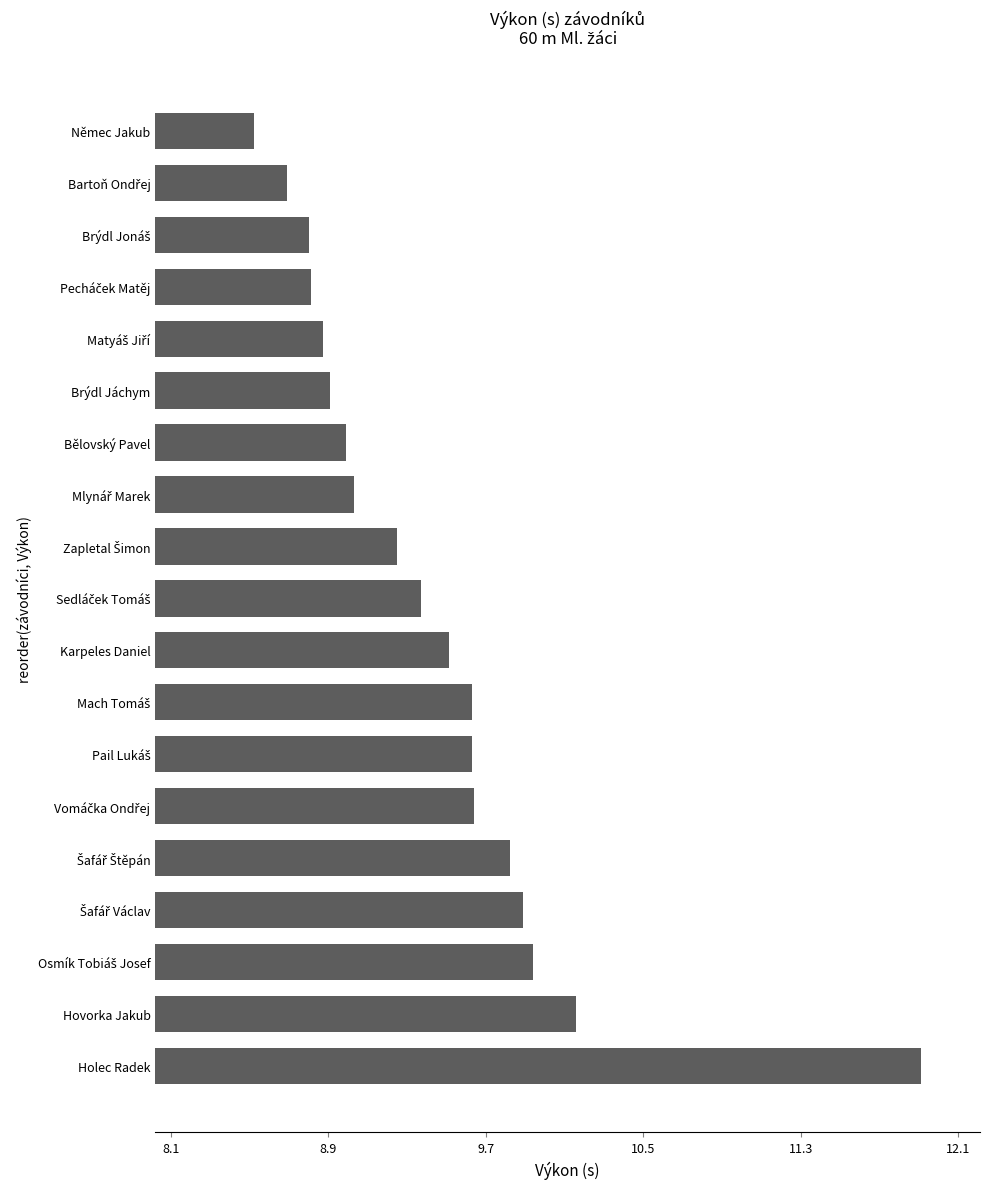

What is the sum of all values?

179.4